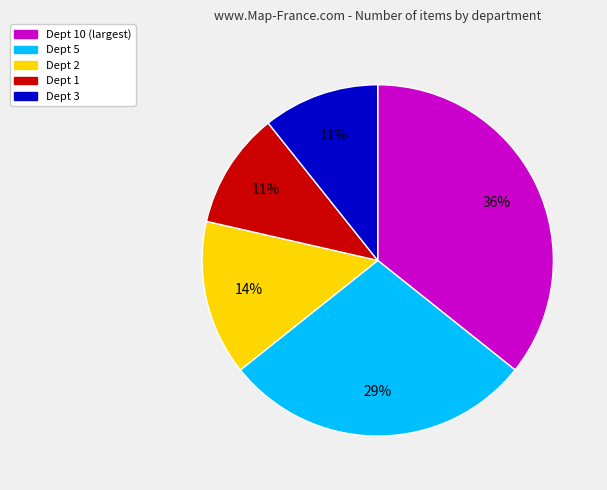

Combined, do Dept 1 and Dept 5 account for over 50%?

No